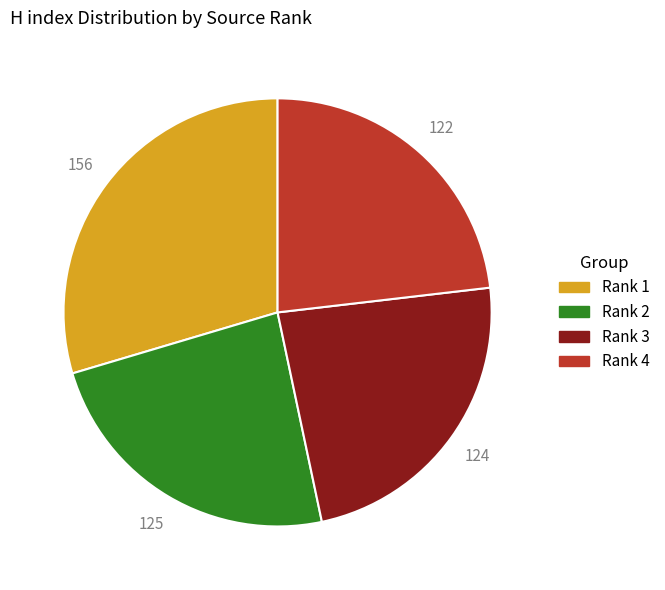

Do Rank 2 and Rank 4 together represent more than half of the pie?

No